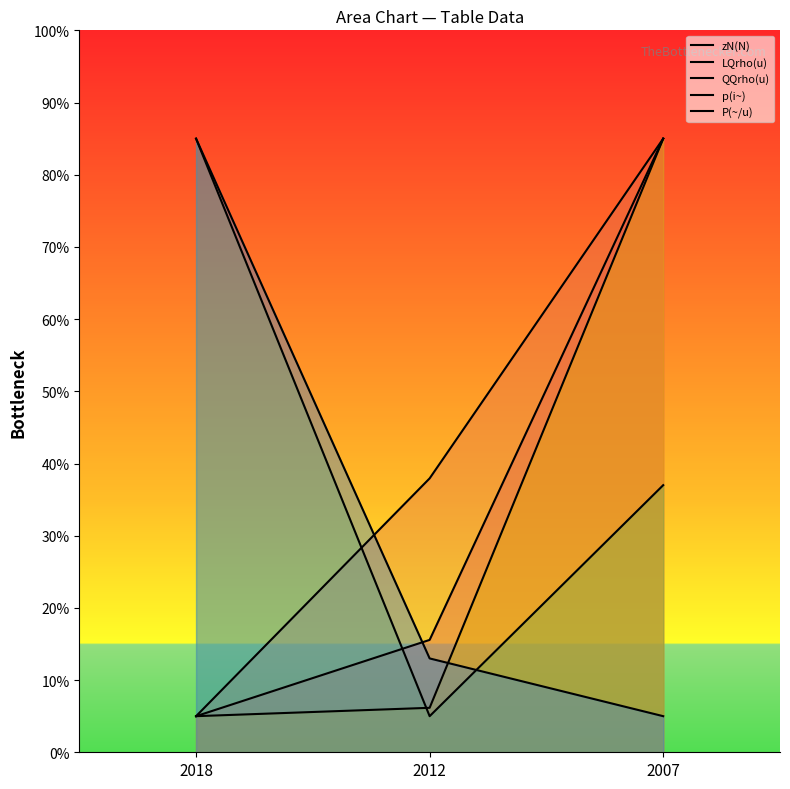

What is the lowest value of the QQrho(u) series?

5.0